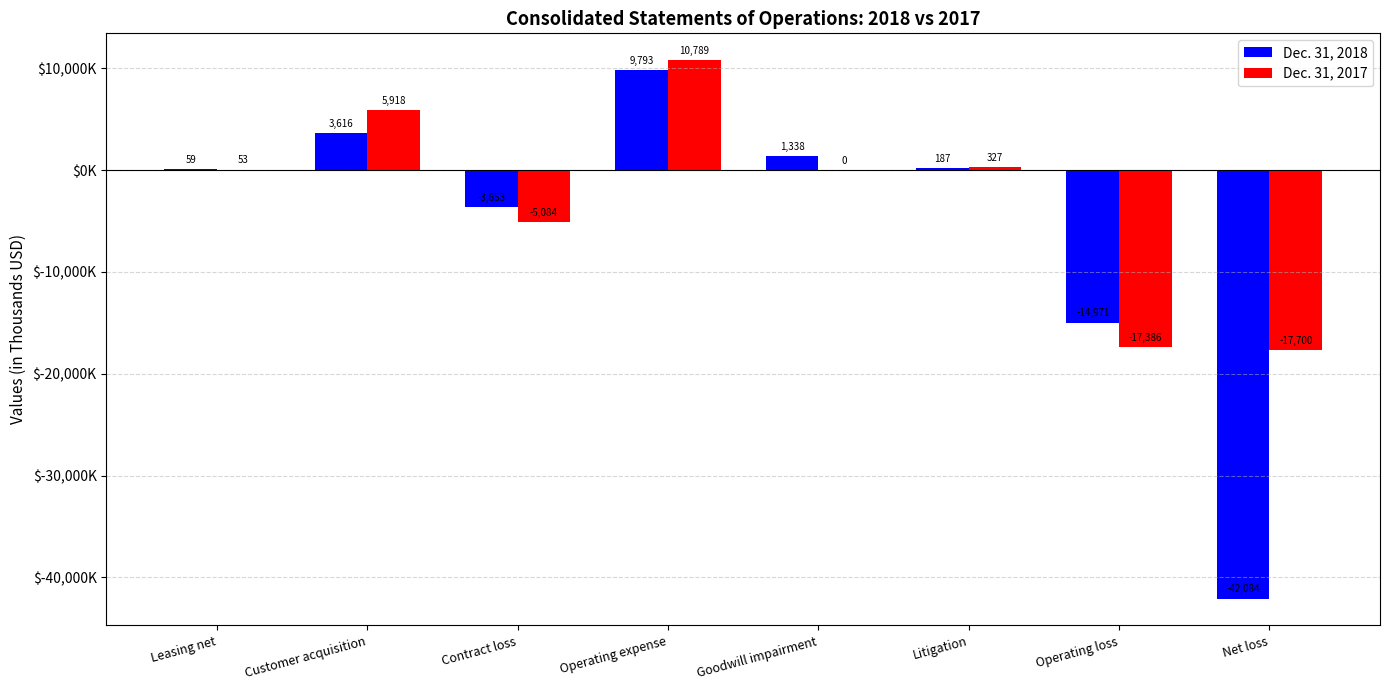

What are all the series names shown in the legend?

Dec. 31, 2018, Dec. 31, 2017